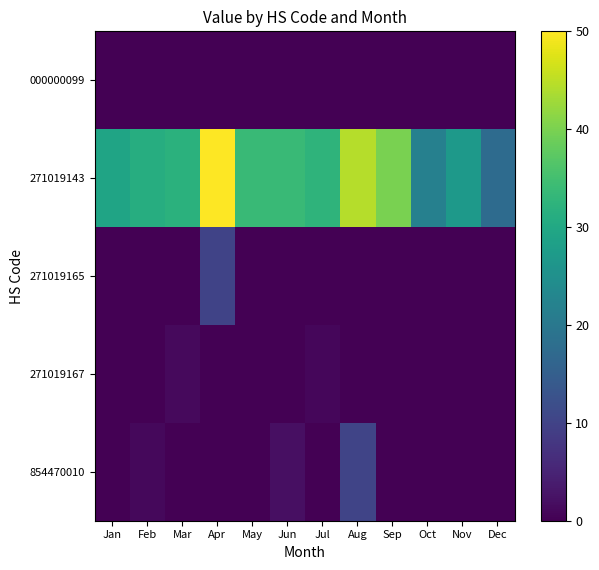

Which series has the widest spread of values?

271019143